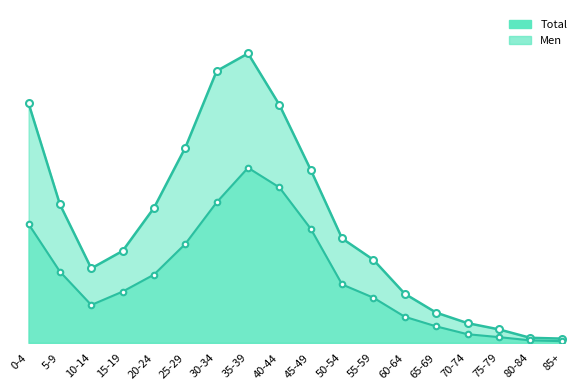

How many data points are above 506?

8